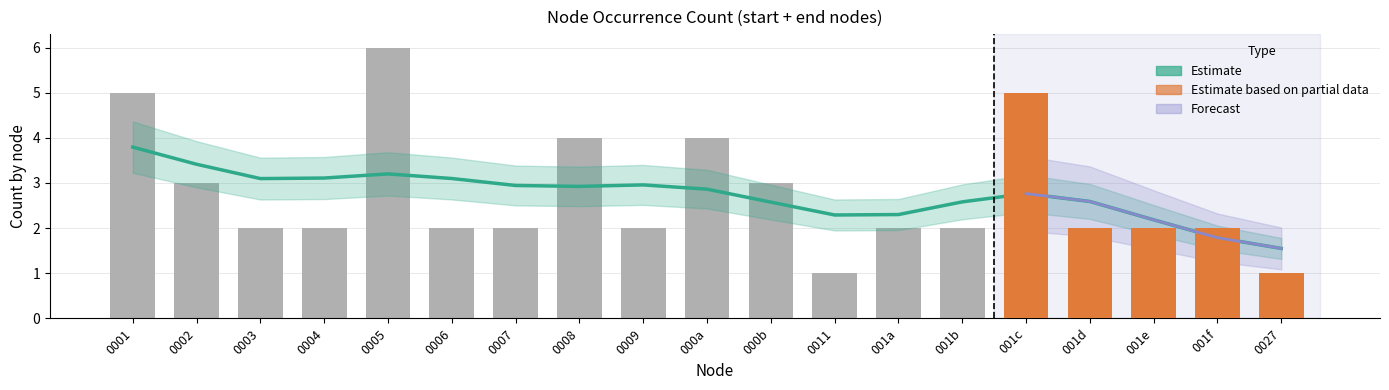

What is the change in value from 11 to 12?

-1